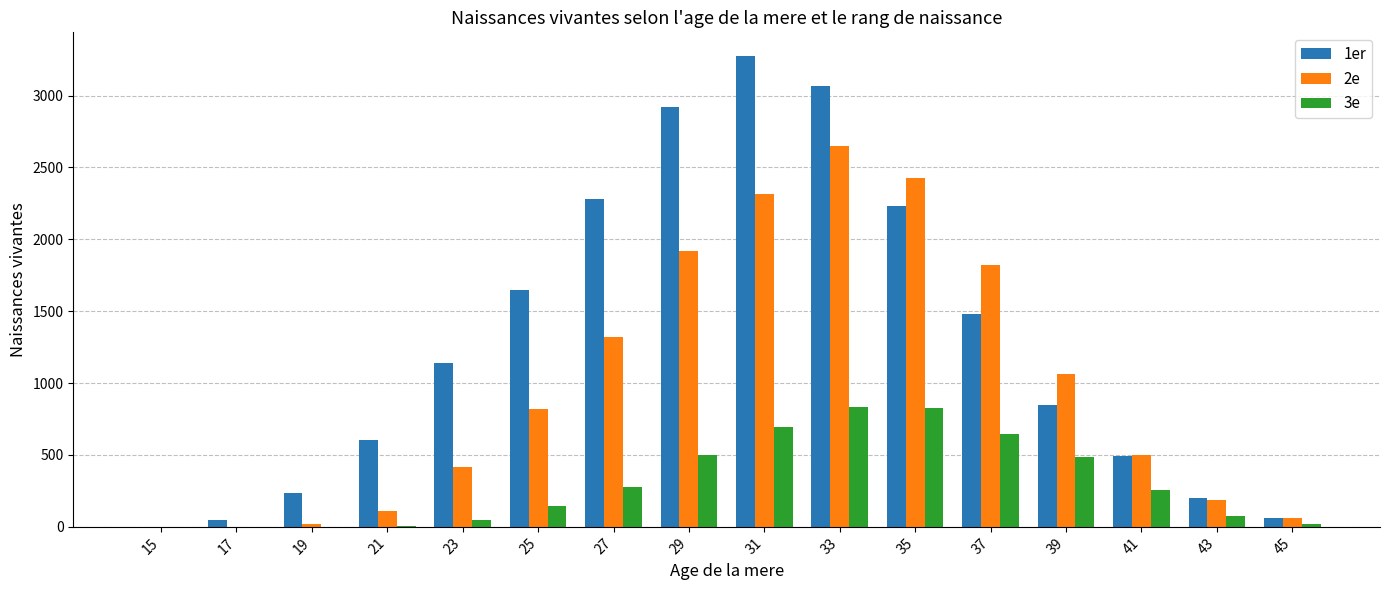

What value does the 3e series have at 27, to the nearest 100?

300